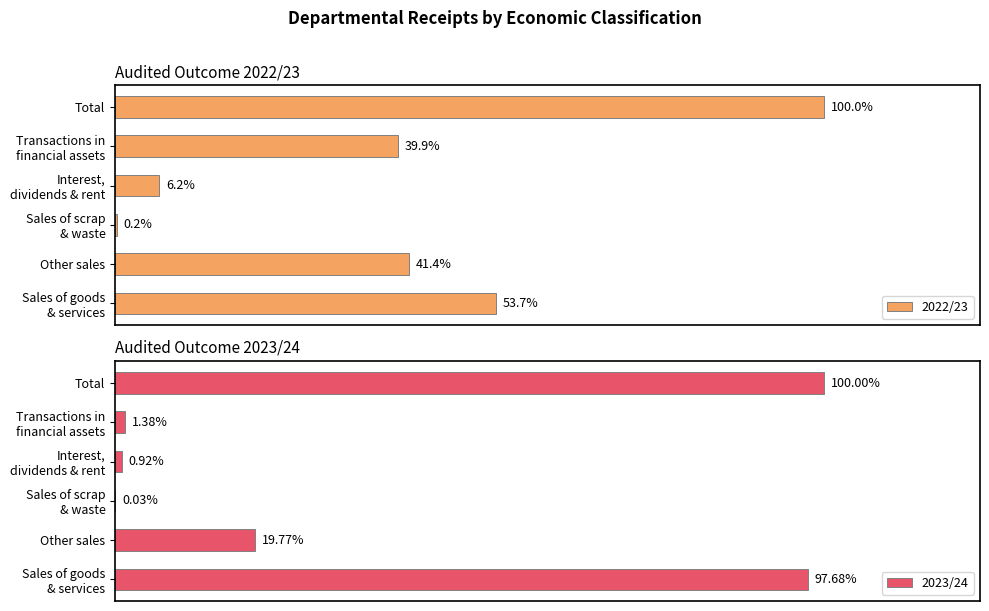

Which series has the largest total across all categories?

2023/24